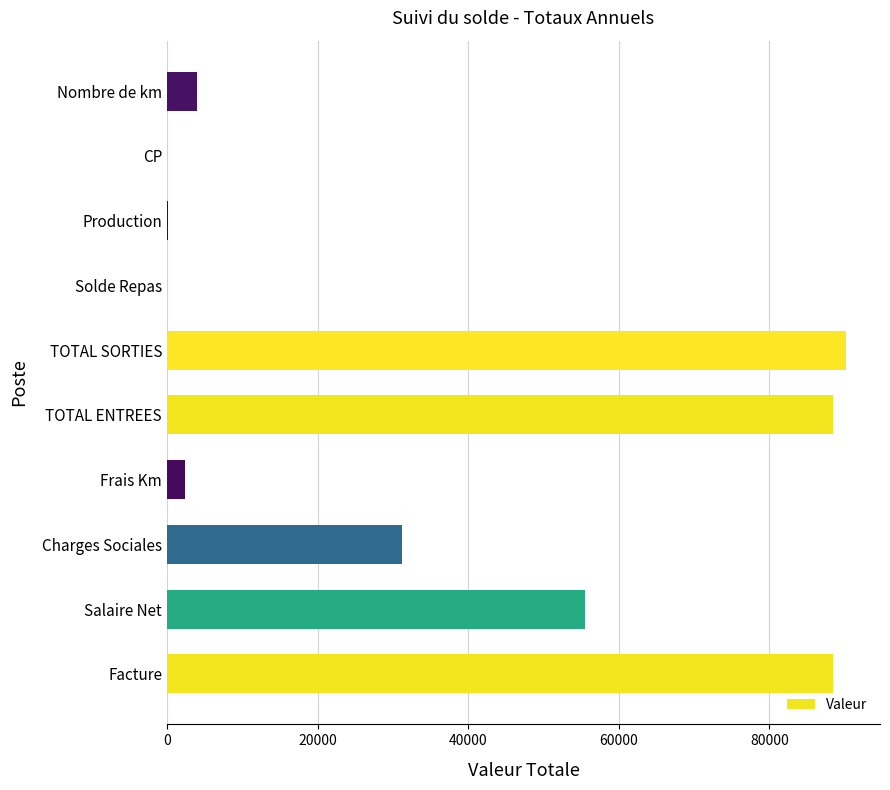

Count the number of data series in this chart.

1